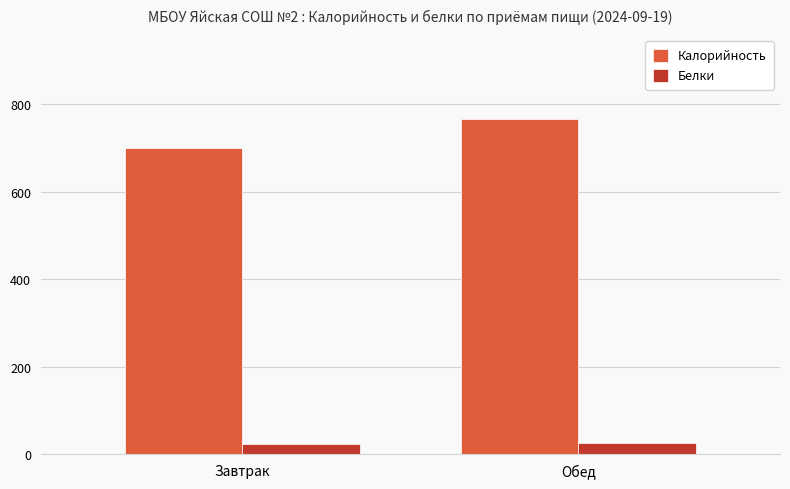

How many bars are there in each group?

2